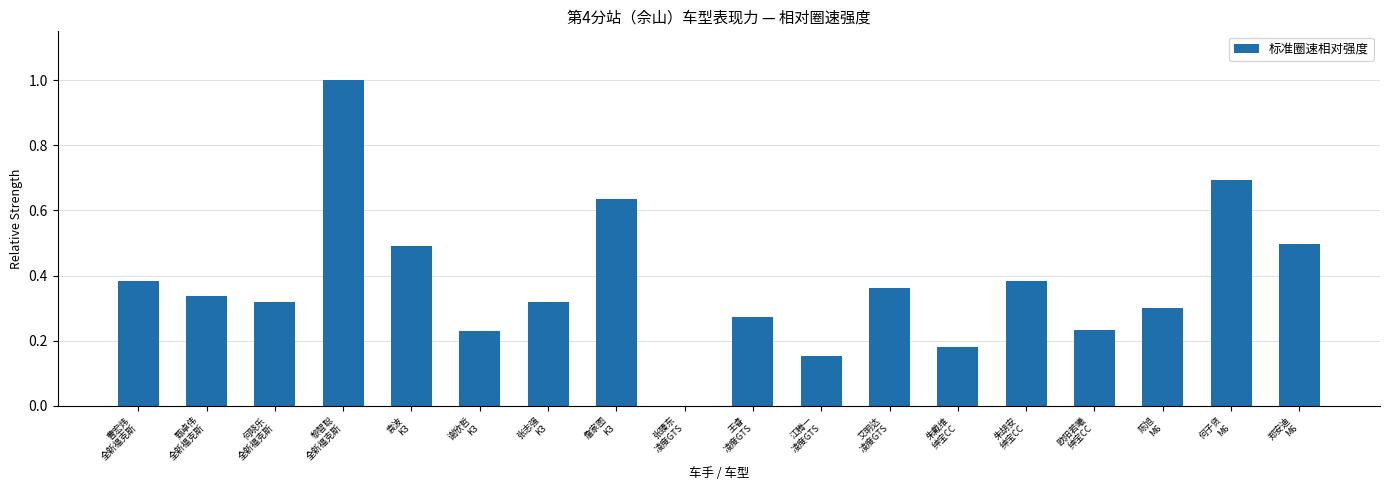

What is the sum of all values?

6.8